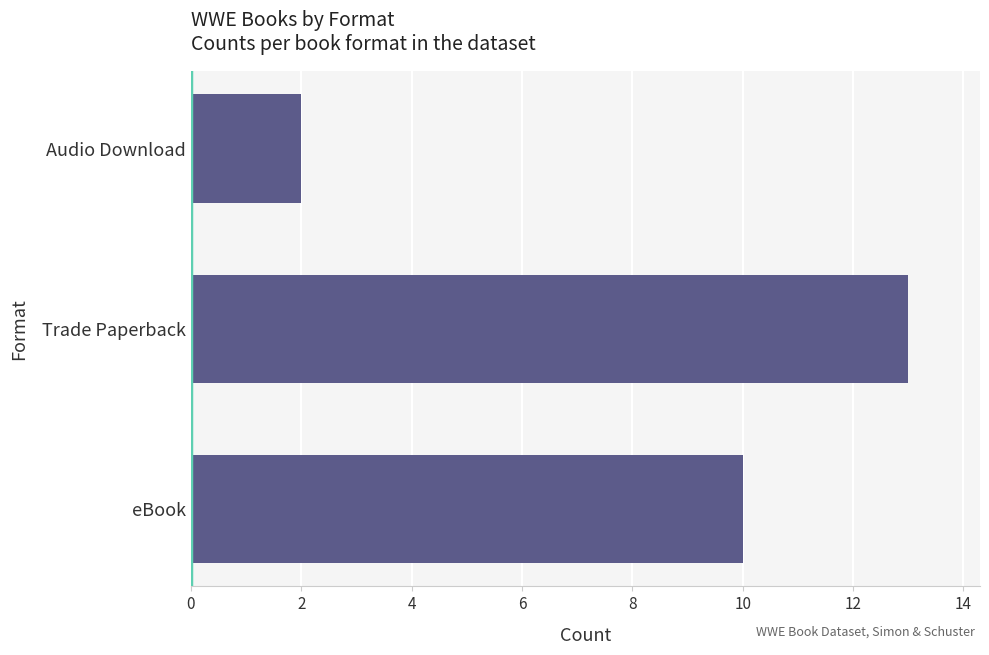

Are the bars horizontal?

Yes